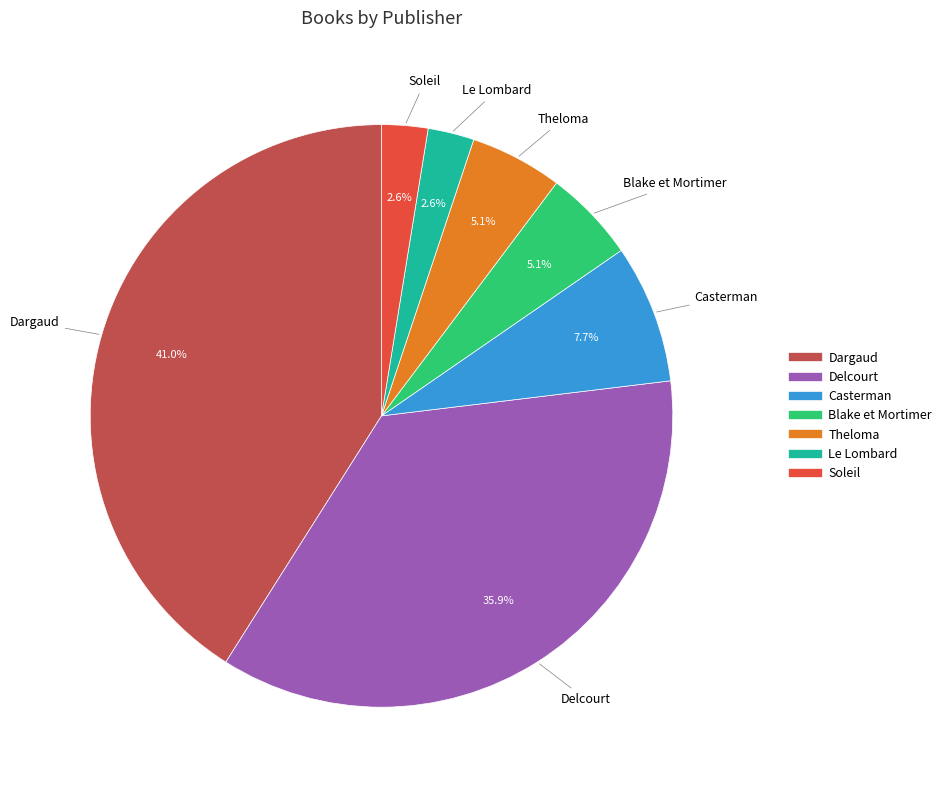

Is there a majority slice in this chart?

No